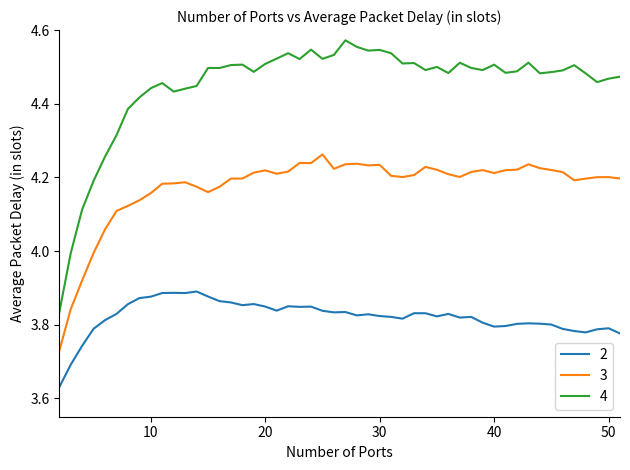

List the series in order of their peak value, highest first.

4, 3, 2